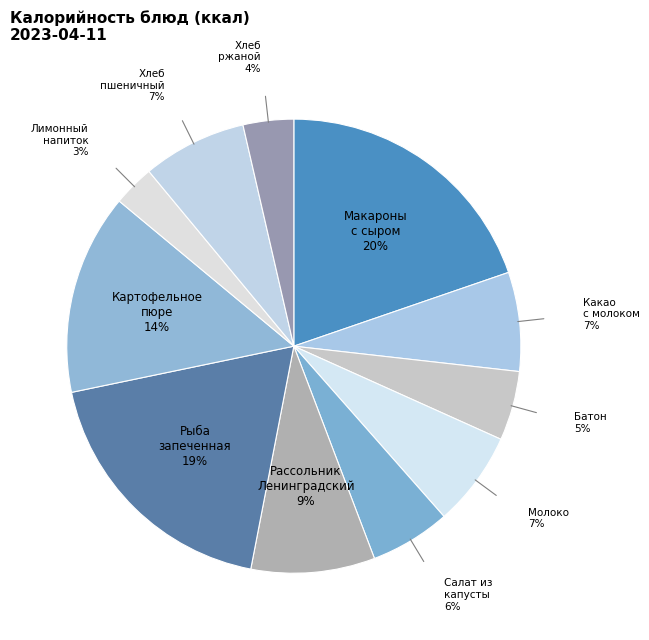

Rank the categories by value from highest to lowest.

Макароны отварные с сыром, Рыба запеченная в сметанном соусе, Картофельное пюре, Рассольник Ленинградский, Хлеб пшеничный, Какао с молоком, Молоко в ИУ, Салат из капусты с морковью, Батон, Хлеб ржаной, Лимонный напиток